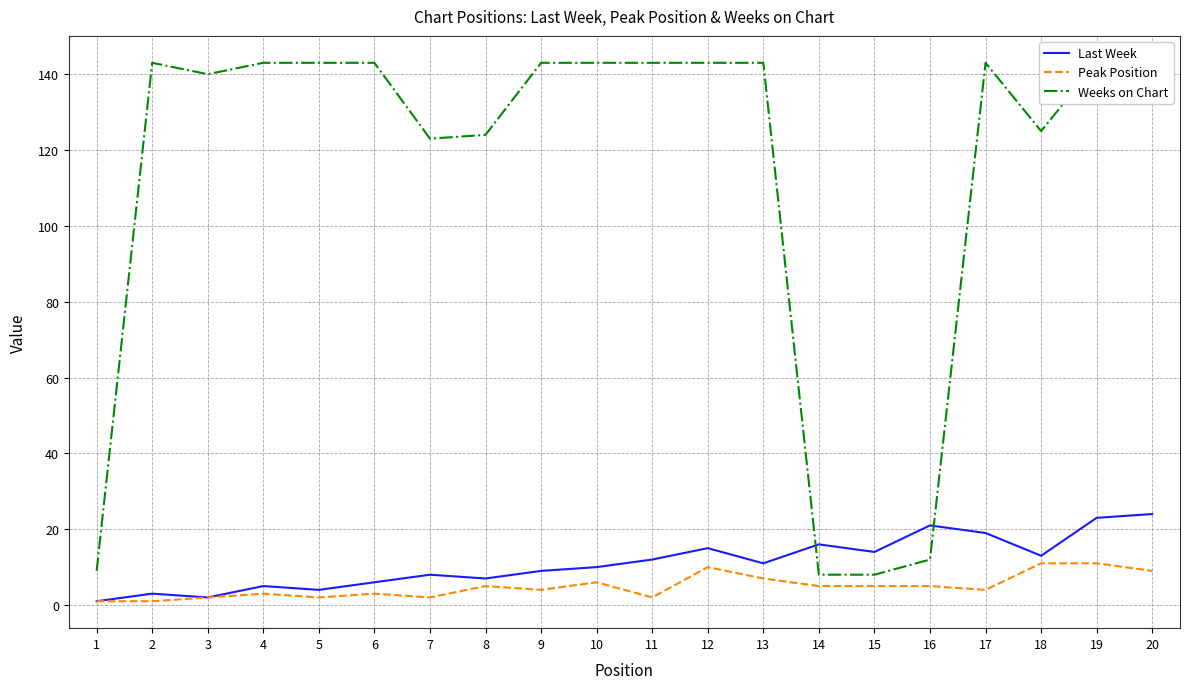

Does the chart display data point markers on the line(s)?

No